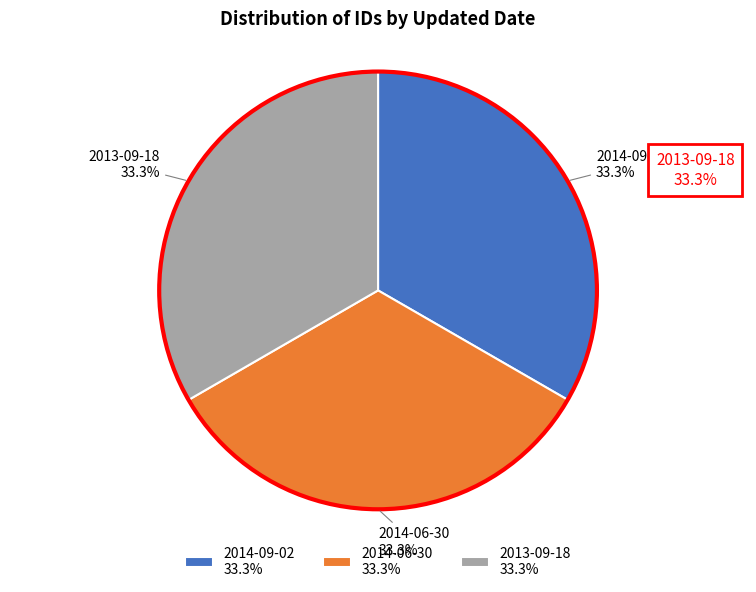

Approximately how many times larger is the value at 2014-06-30 33.3% compared to 2013-09-18 33.3%?

1.0